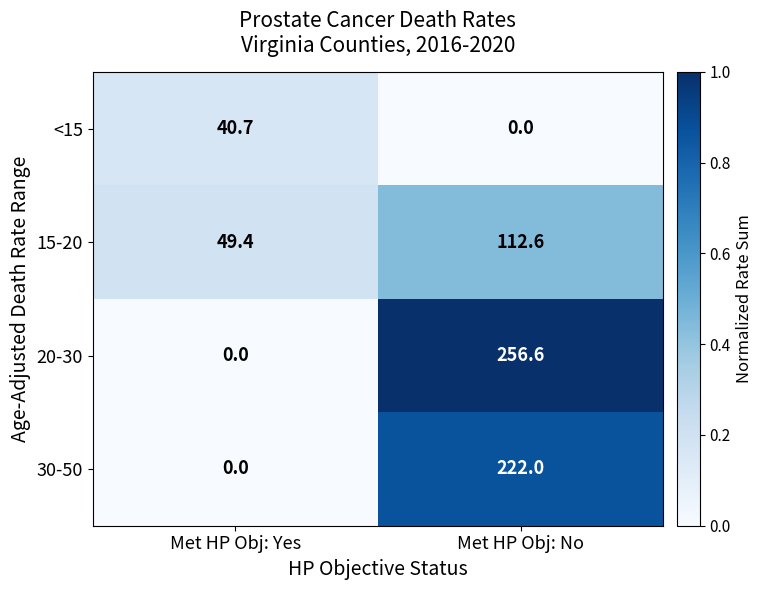

What is the maximum value shown in the chart?

256.6